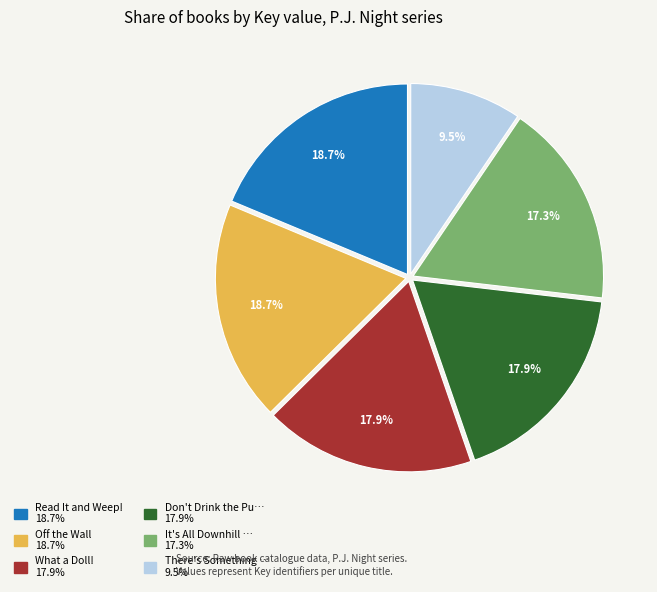

Is there any slice that represents more than half of the pie?

No